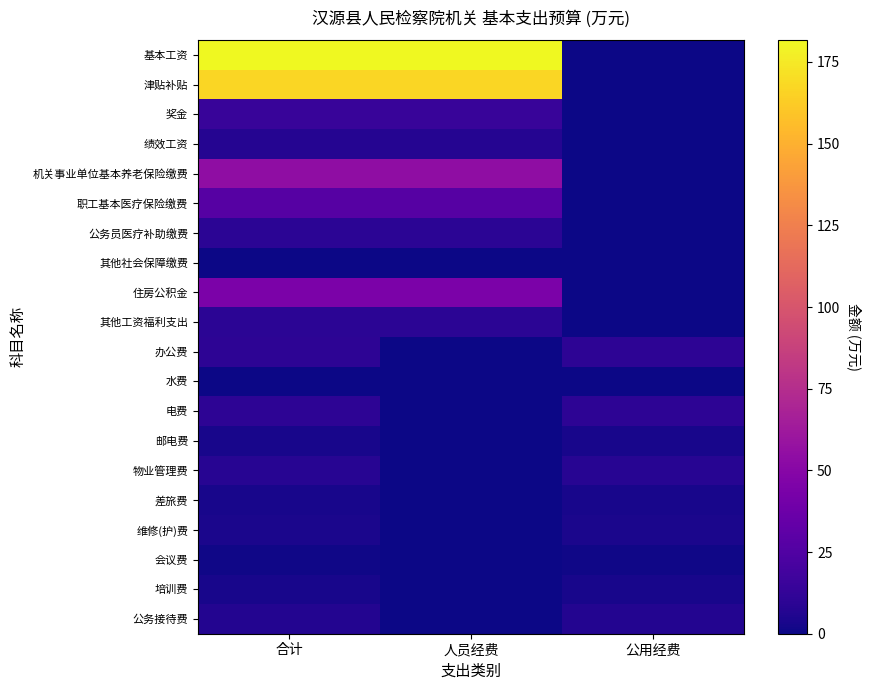

Which category has the highest value across all series?

合计